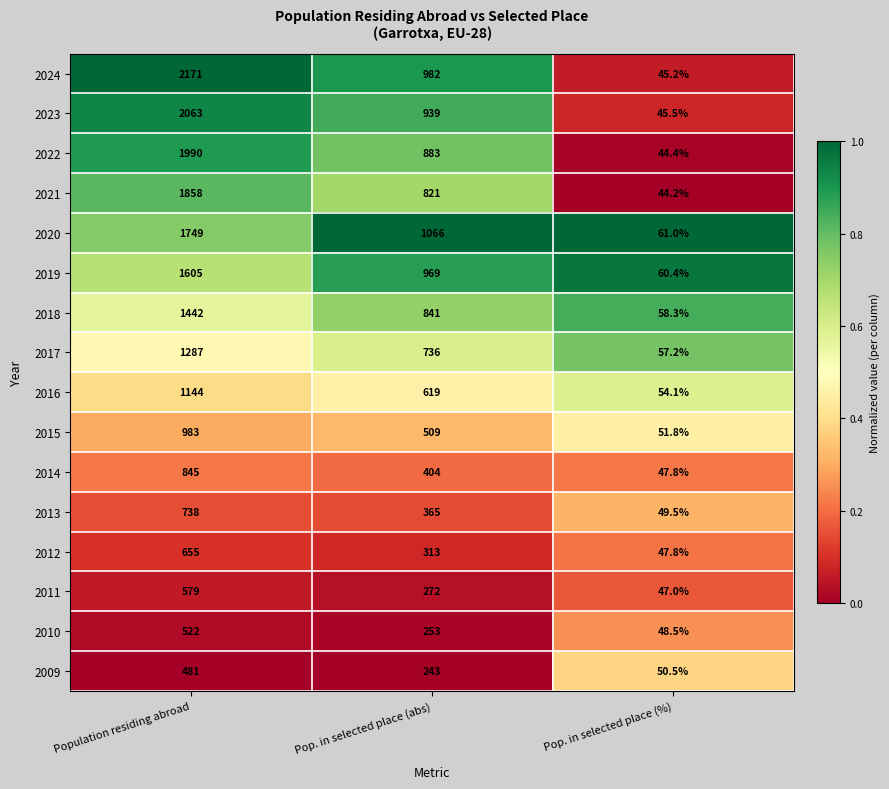

What is the lowest value of the 2009 series?

50.5